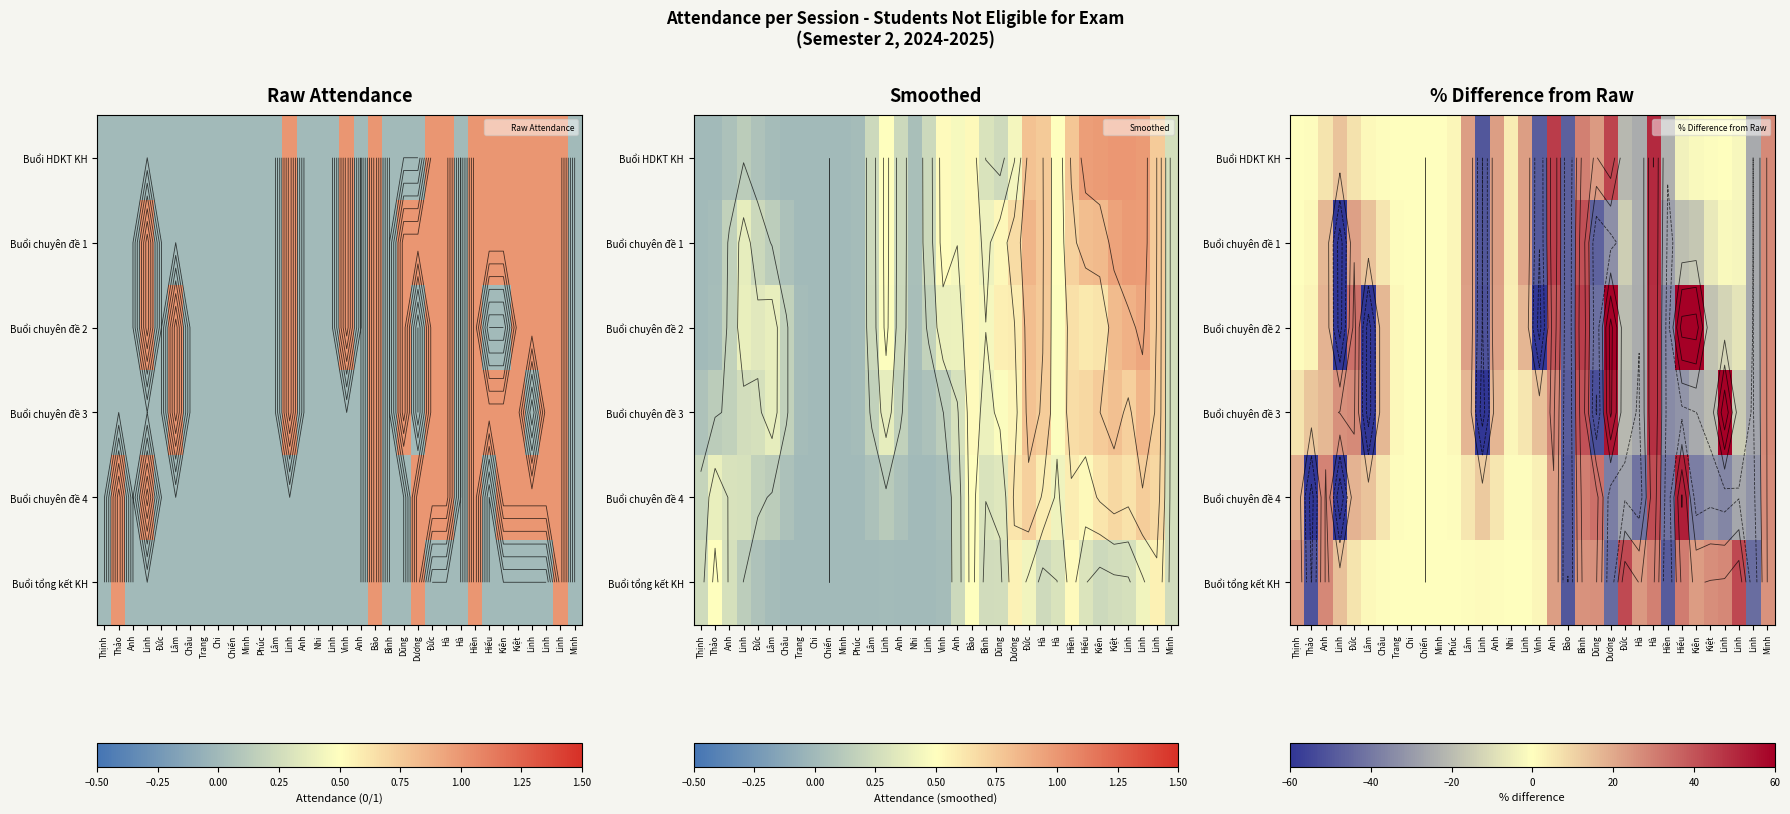

What is the sum of the Buổi HDKT KH values at Hà and Dương?

19.3